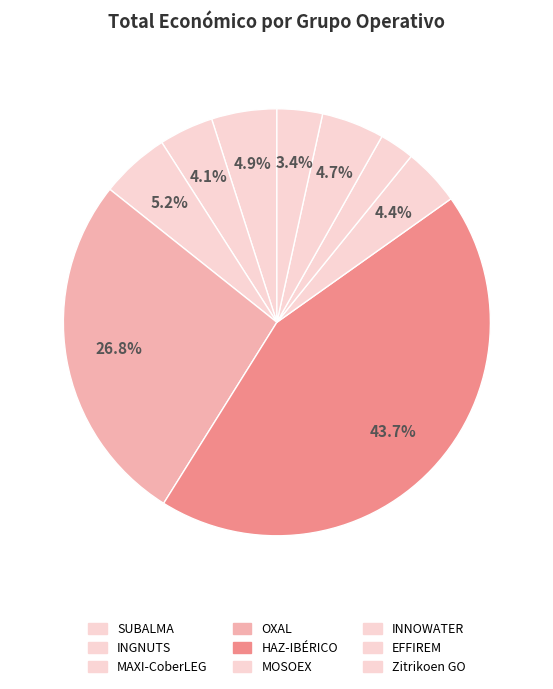

What is the smallest slice in the pie chart?

INNOWATER